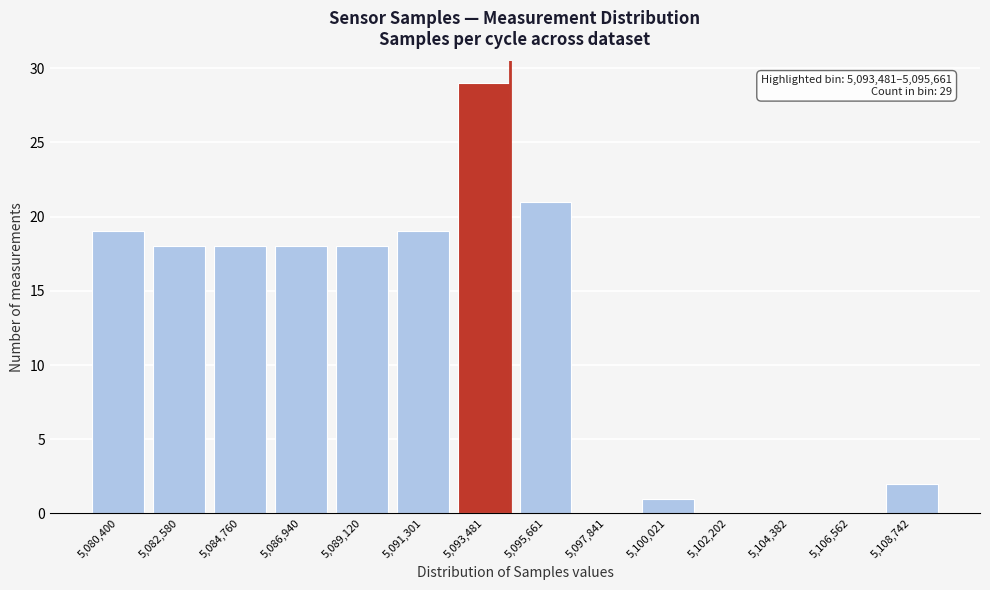

Reading left to right, extract all data points from this chart.

5,080,400=19	5,082,580=18	5,084,760=18	5,086,940=18	5,089,120=18	5,091,301=19	5,093,481=29	5,095,661=21	5,097,841=0	5,100,021=1	5,102,202=0	5,104,382=0	5,106,562=0	5,108,742=2